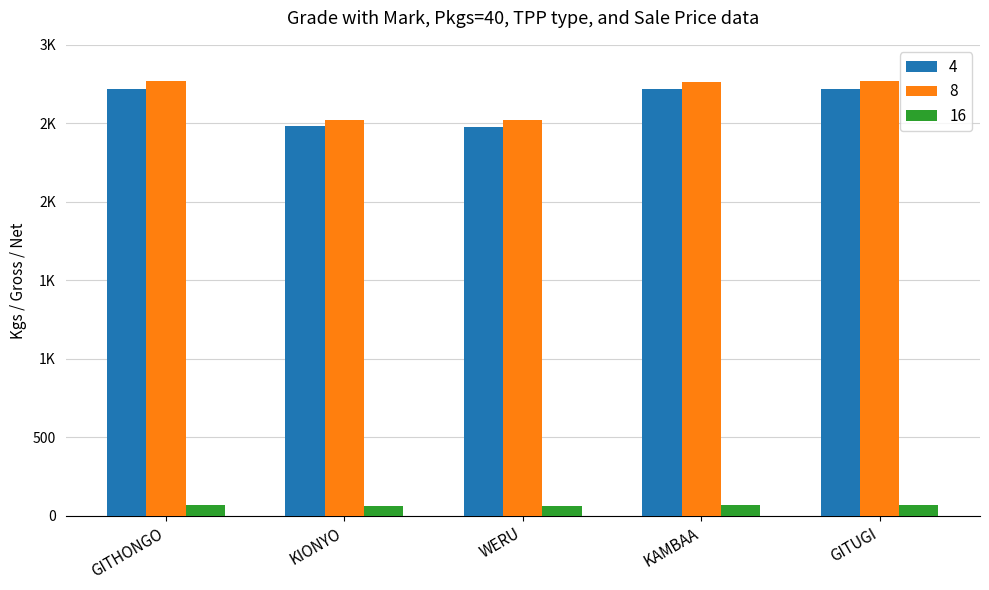

What are all the series names shown in the legend?

4, 8, 16